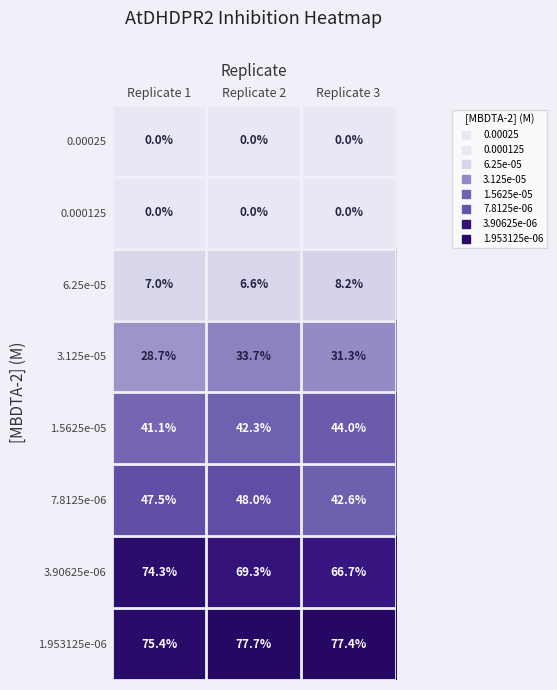

Which series has the widest spread of values?

3.90625e-06